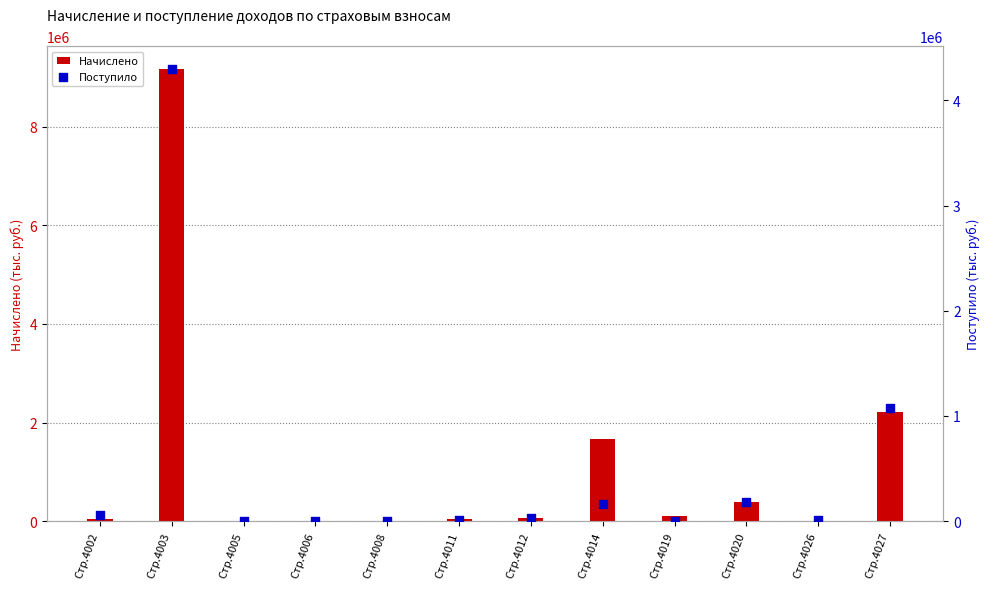

What are all the series names shown in the legend?

Начислено, Поступило